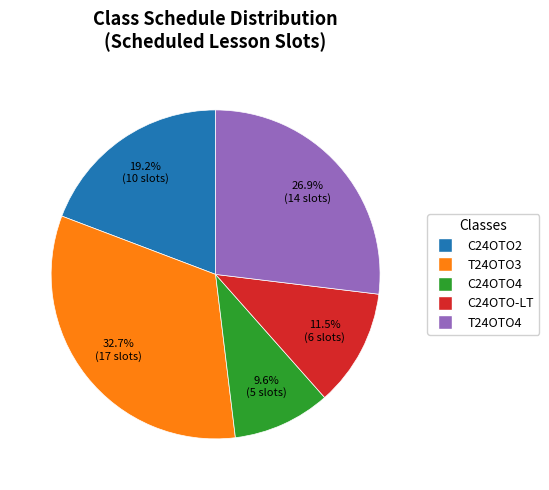

Is there any slice that represents more than half of the pie?

No